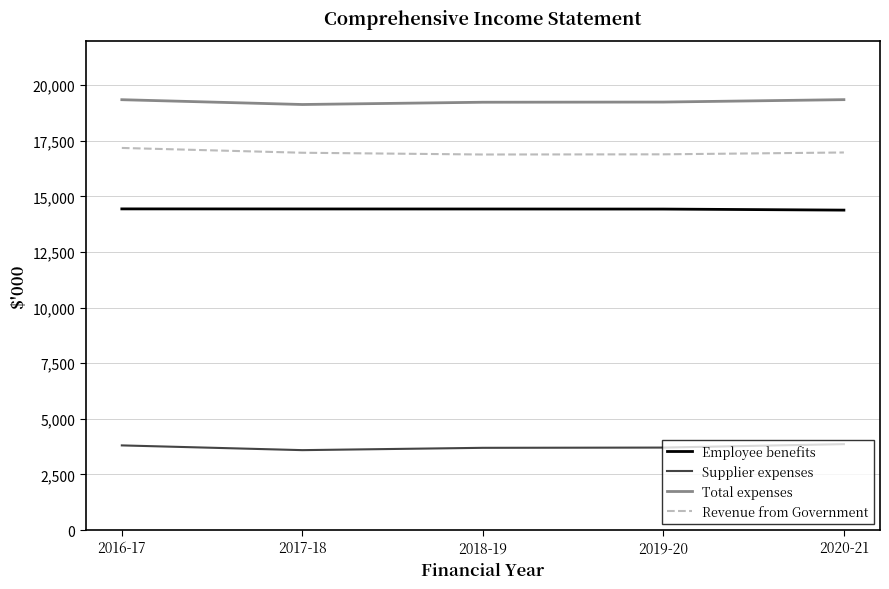

What is the highest value of the Total expenses series?

19348